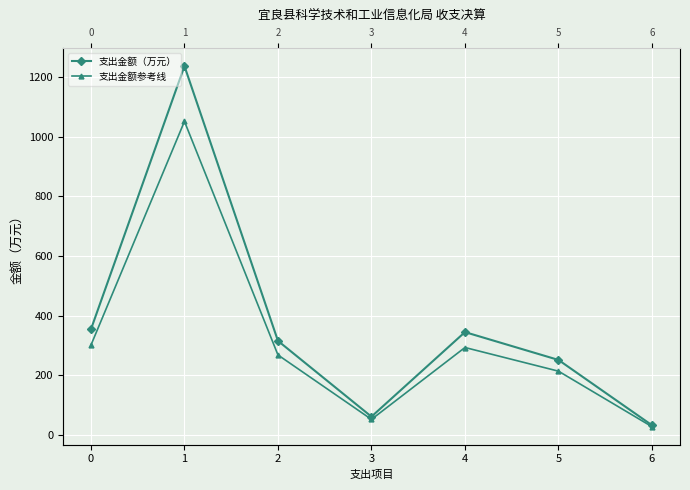

Read the 支出金额参考线 value at 6.

27.3